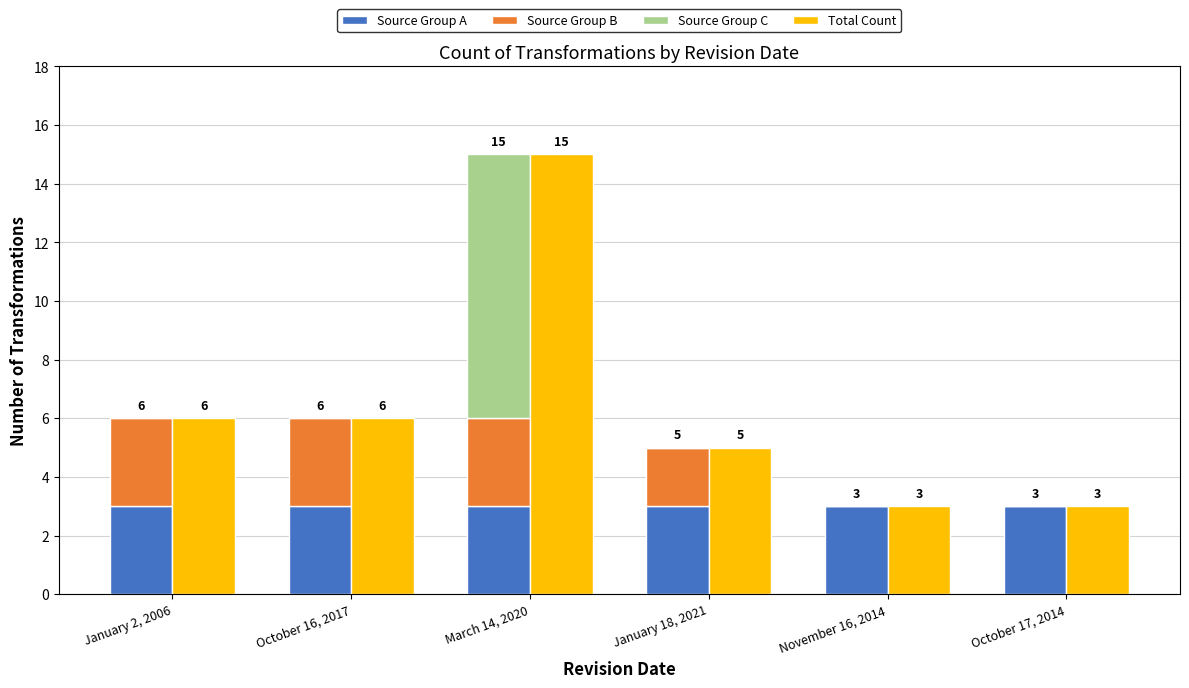

Reading left to right, list all the values displayed in this chart.

Source Group A: 3	3	3	3	3	3
Source Group B: 3	3	3	2	0	0
Source Group C: 0	0	9	0	0	0
Total Count: 6	6	15	5	3	3